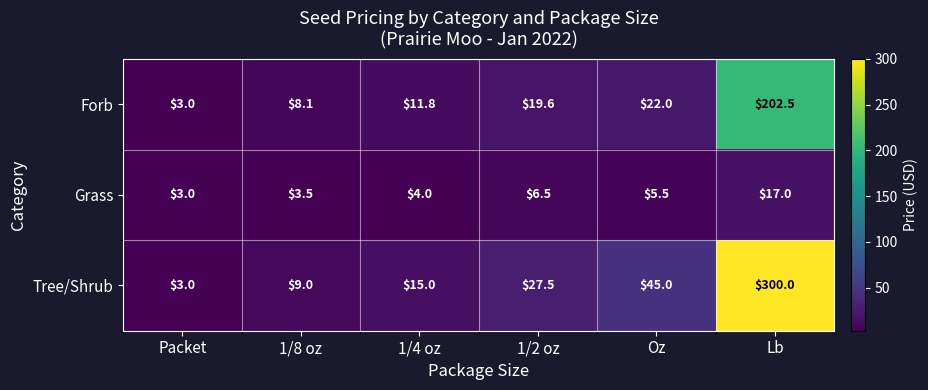

What is the difference between the maximum and minimum values in the Grass series?

14.0